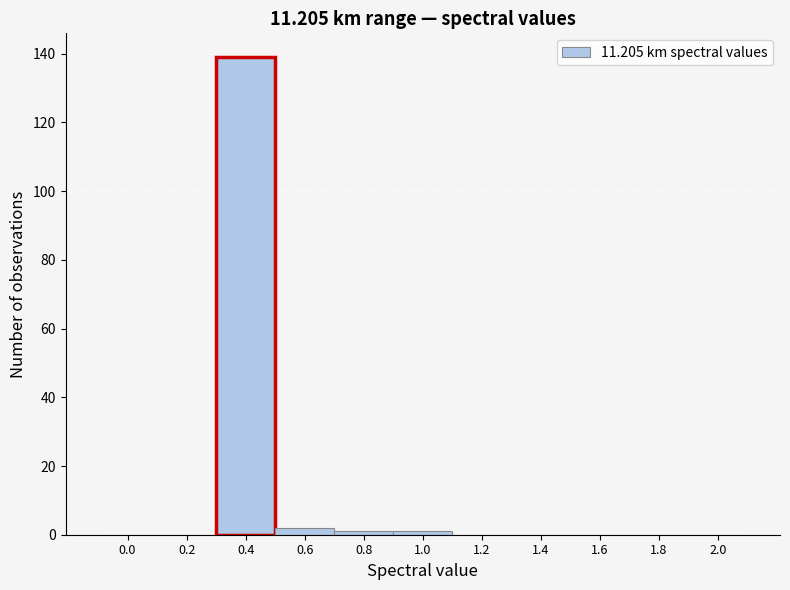

Reading right to left, transcribe all the data shown in this chart.

2.0=0	1.8=0	1.6=0	1.4=0	1.2=0	1.0=1	0.8=1	0.6=2	0.4=139	0.2=0	0.0=0